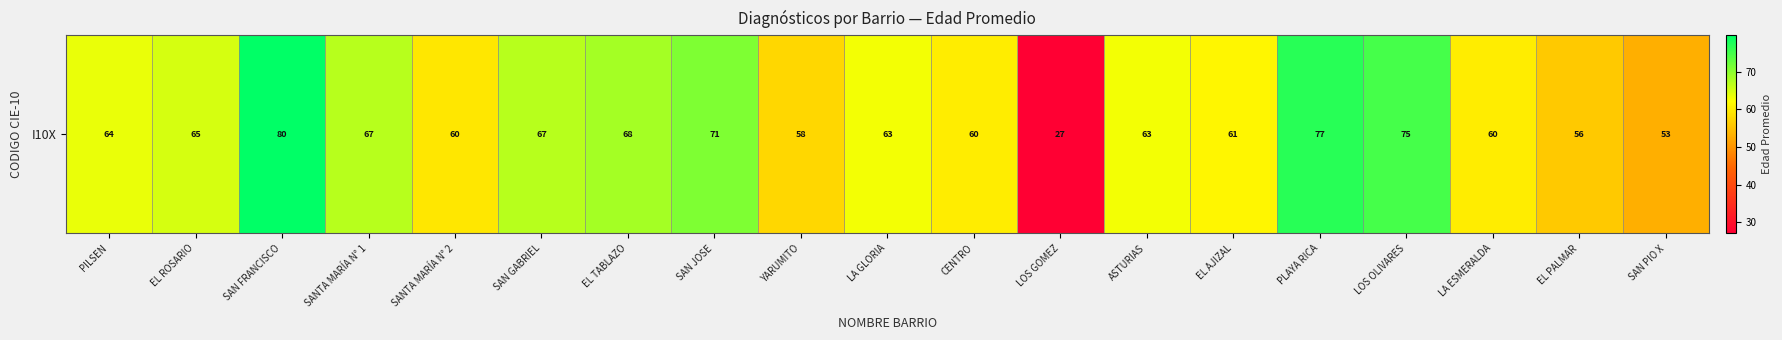

Is it true that the value at EL TABLAZO is 68.3?

True